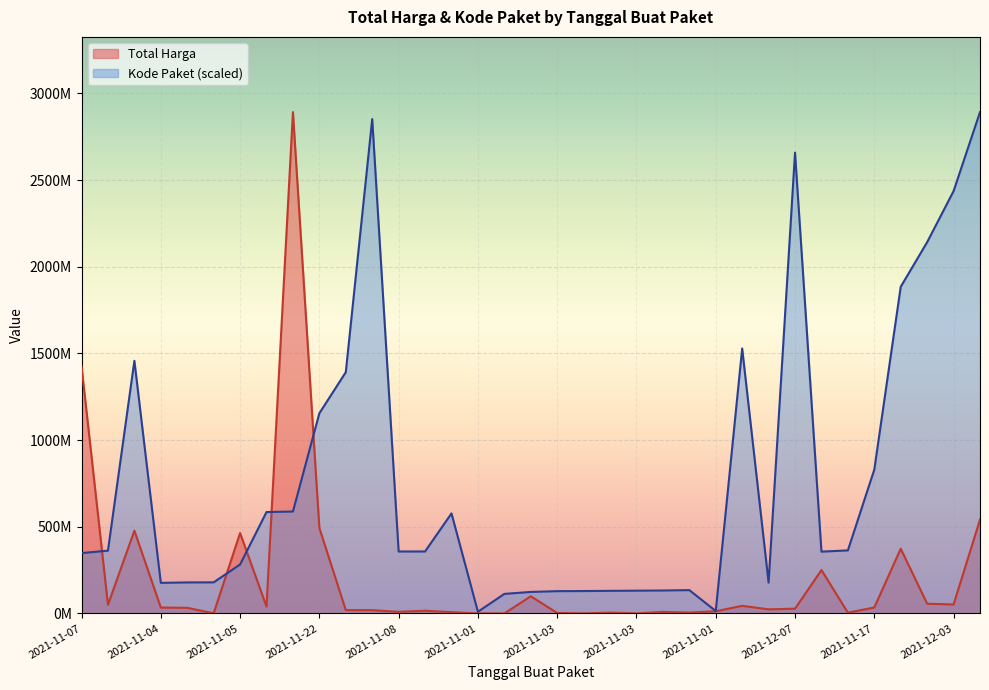

At 2021-11-28, list the series in order from largest to smallest.

Kode Paket, Total Harga